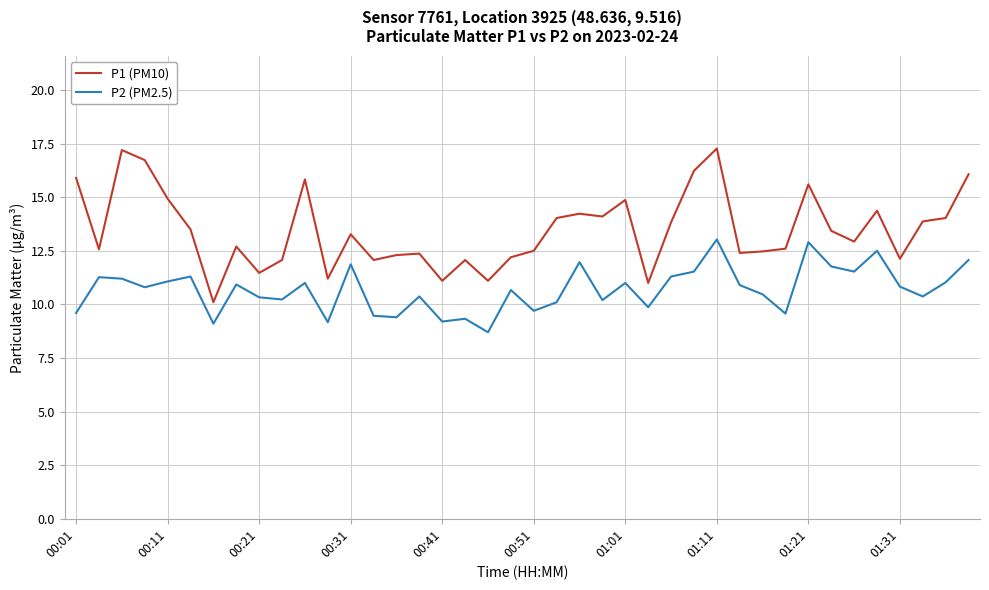

What is the smallest value displayed?

8.7